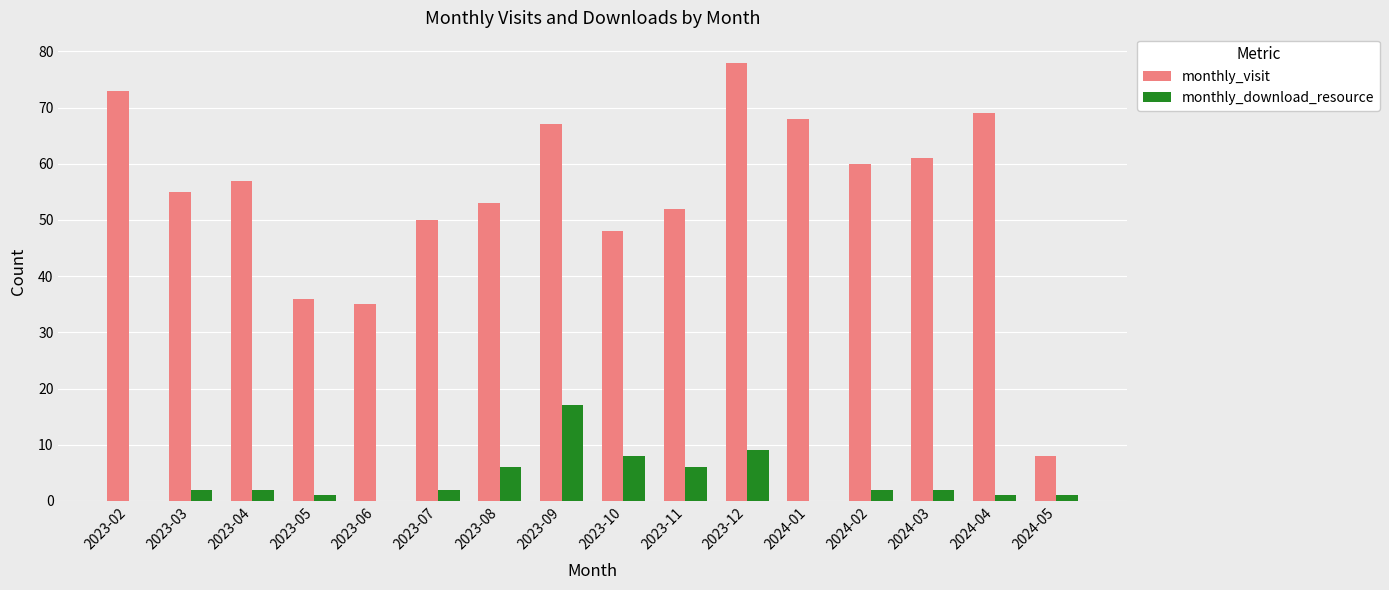

What is the maximum value shown in the chart?

78